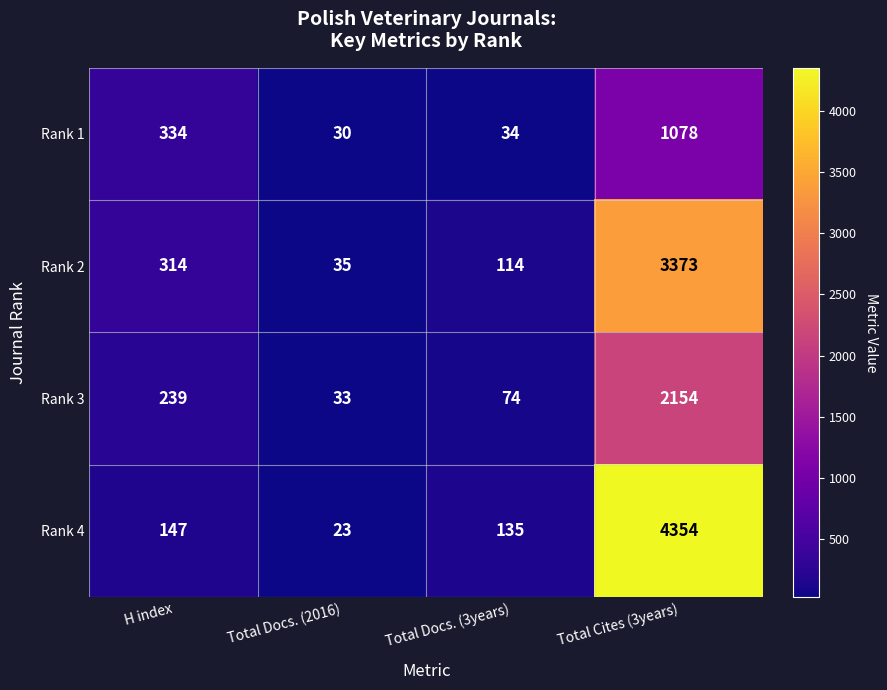

Count the number of data series in this chart.

4